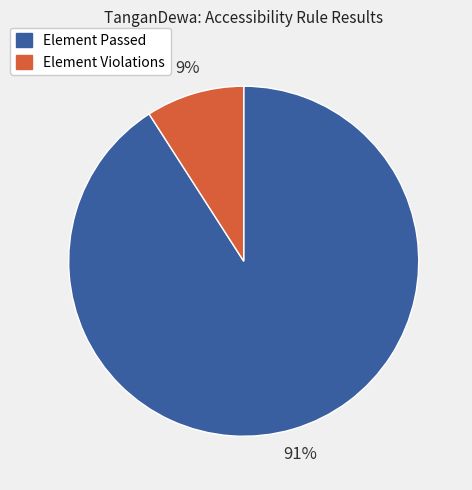

Is it true that Element Passed is 91% of the pie?

True